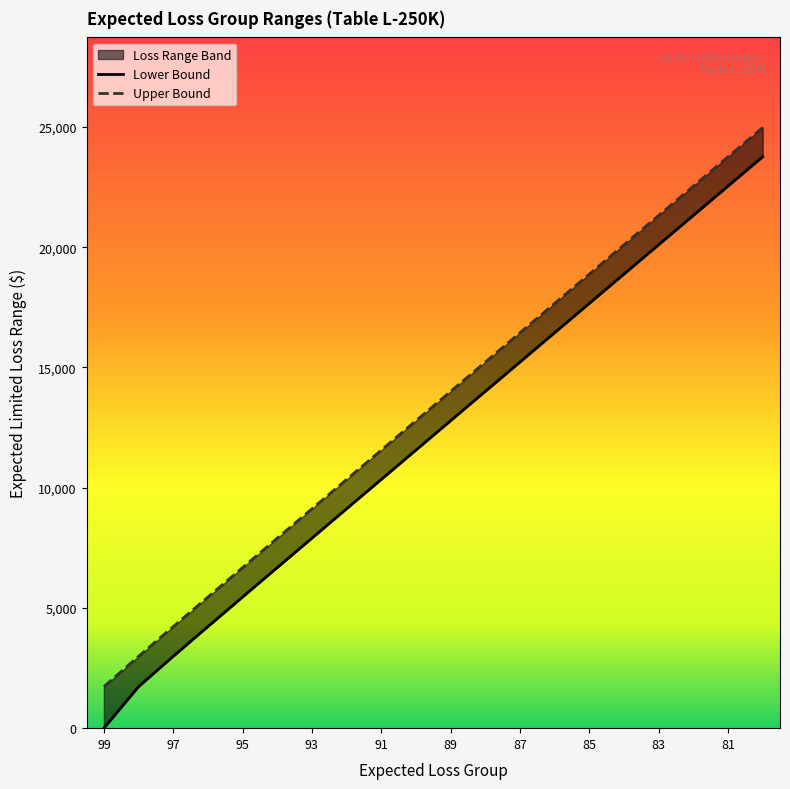

At how many categories does at least one series exceed 23546?

2